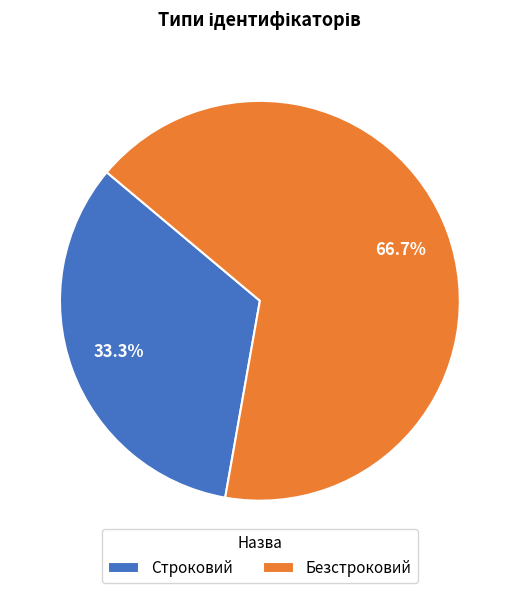

True or false: Безстроковий accounts for 59% of the total.

False